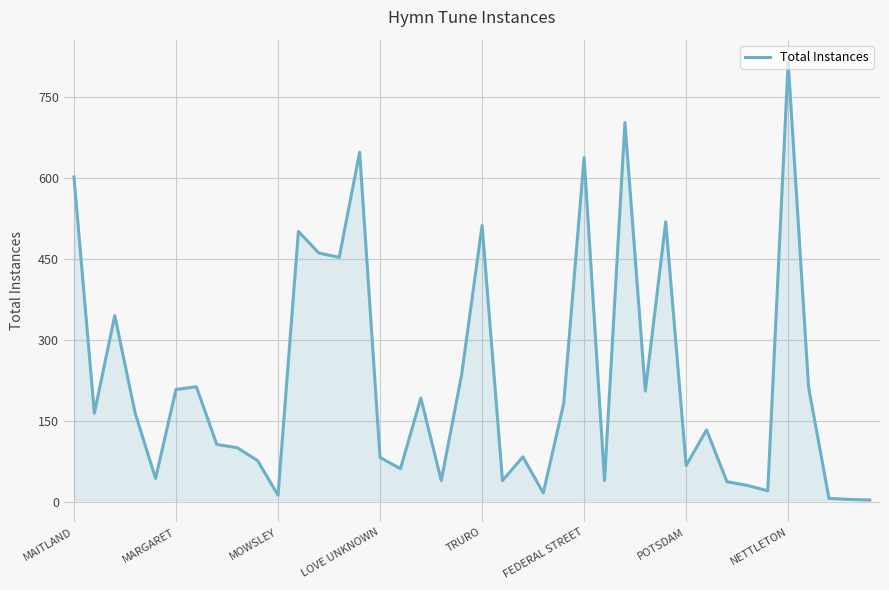

What is the difference between the maximum and minimum values?

813